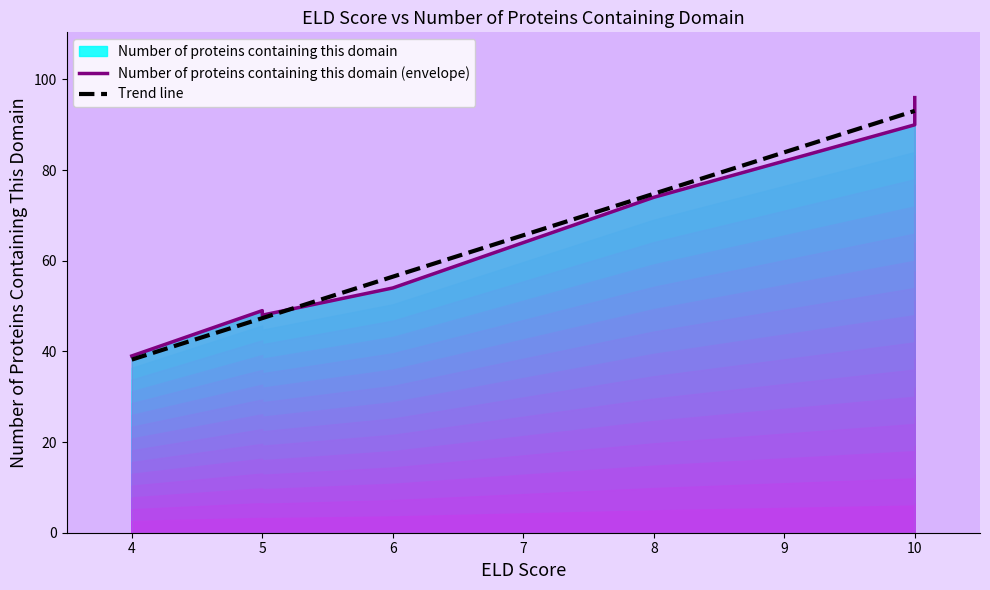

How many data points are above 64?

4